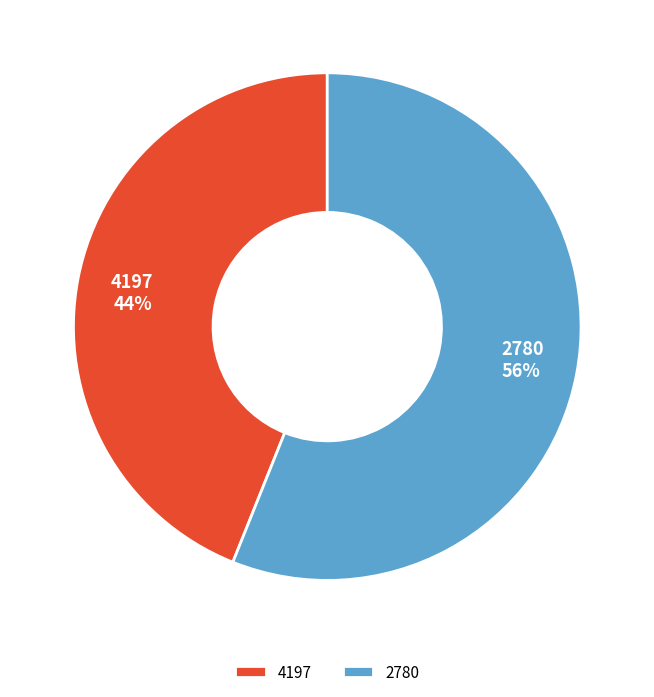

To the nearest percent, what is the difference between the 4197 and 2780 slice percentages?

12%